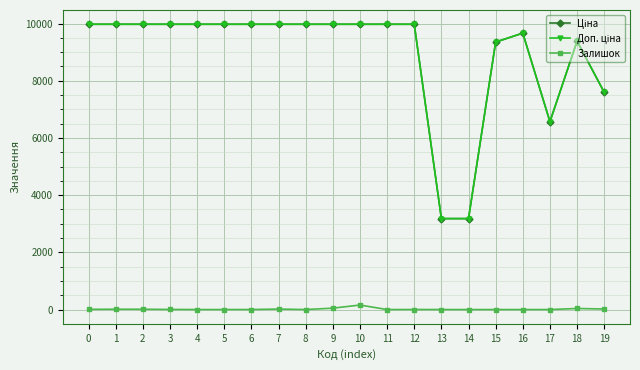

What is the total value across all series at 5?

19950.0